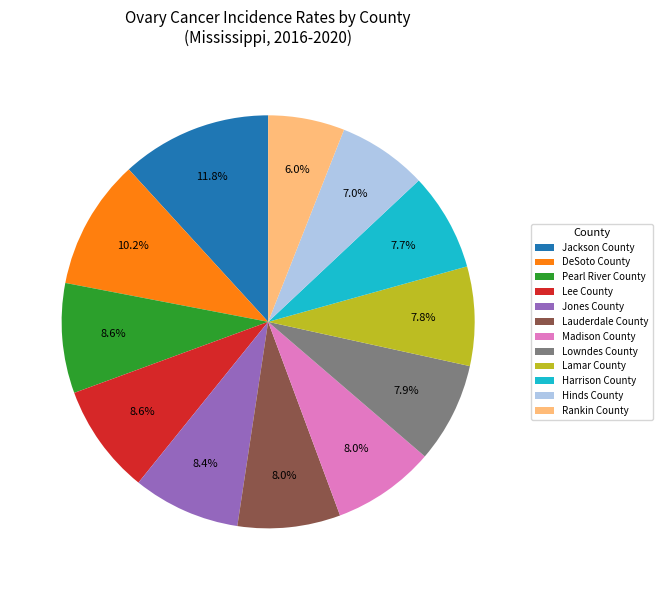

Which slice is the smallest?

Rankin County